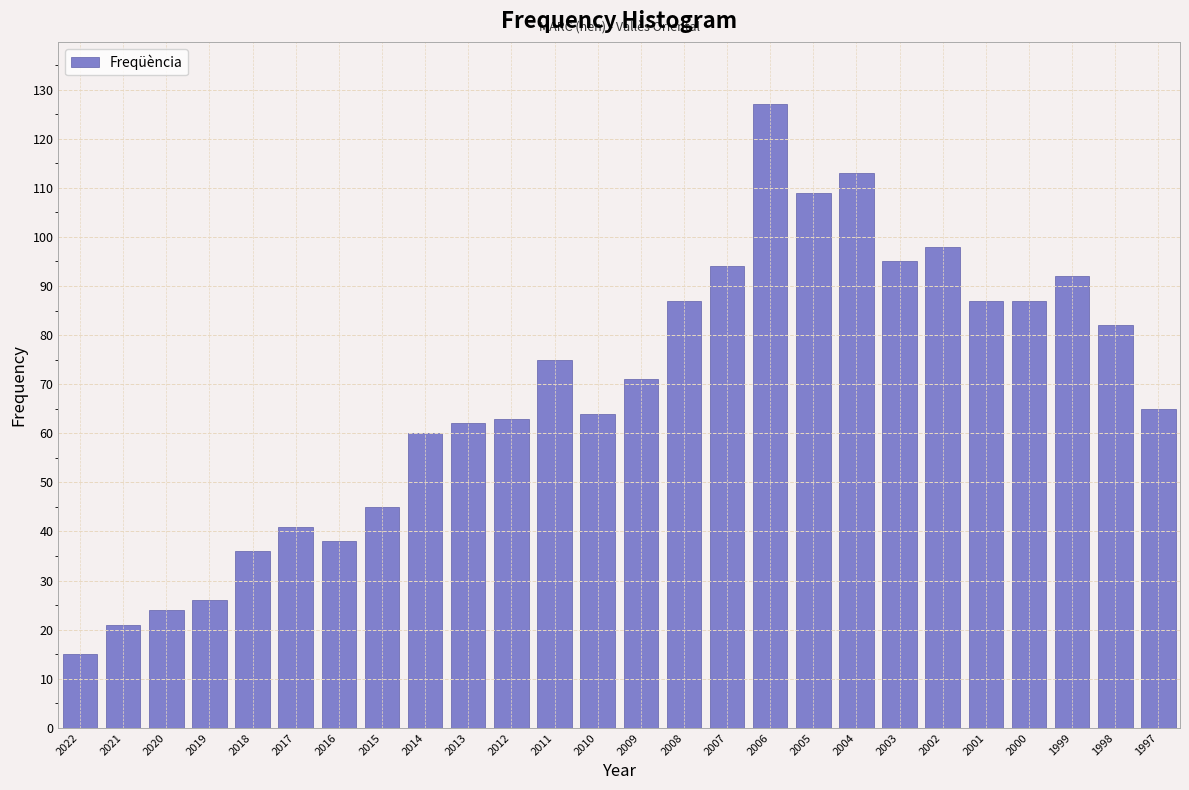

Reading right to left, list all the values displayed in this chart.

65	82	92	87	87	98	95	113	109	127	94	87	71	64	75	63	62	60	45	38	41	36	26	24	21	15